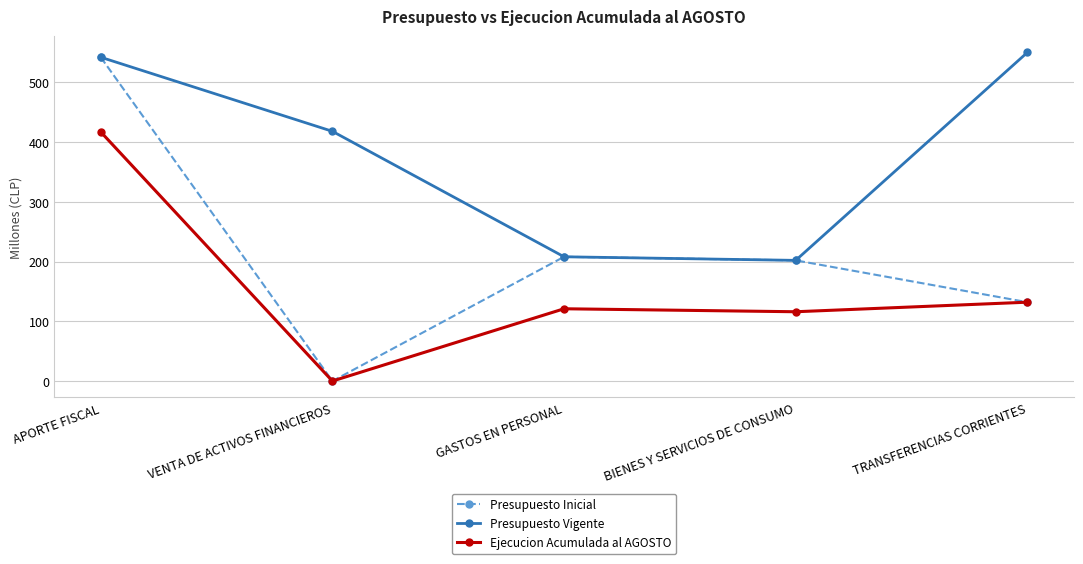

How many data points in Ejecucion Acumulada al AGOSTO are less than 121?

2